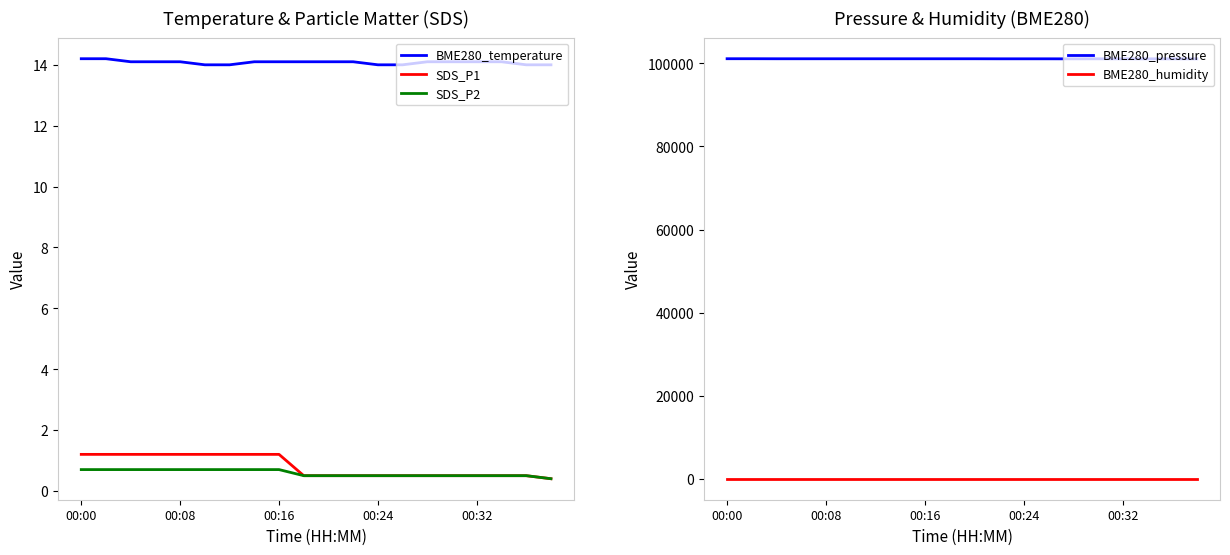

Does the chart display data point markers on the line(s)?

No